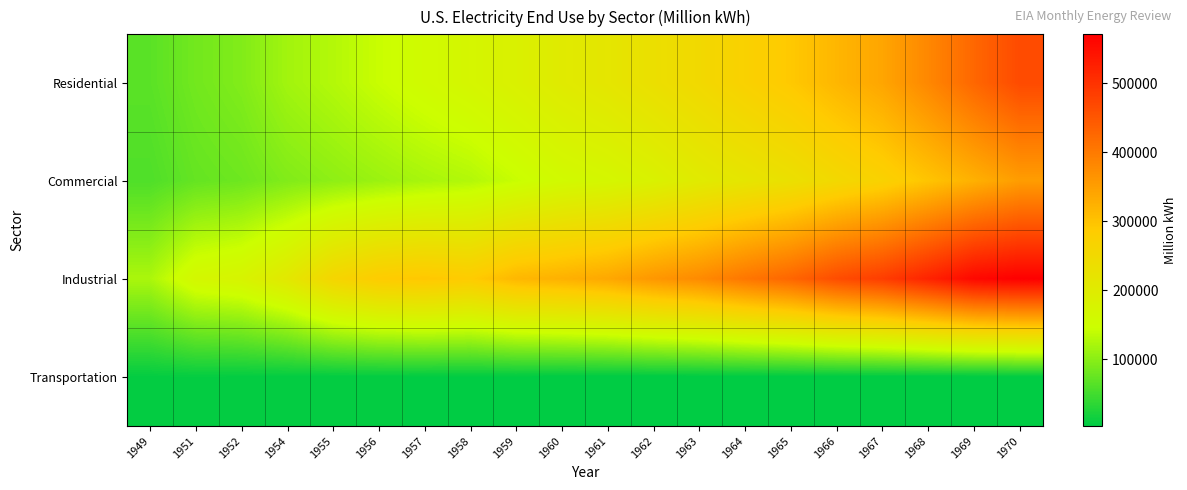

Reading left to right, transcribe all the data shown in this chart.

Residential: 1949=66792.0	1951=83092.8	1952=93544.9	1954=116228.3	1955=128400.6	1956=143476.5	1957=156723.3	1958=169492.2	1959=184544.1	1960=201463.4	1961=214444.9	1962=232801.9	1963=250752.7	1964=271842.1	1965=291012.7	1966=316888.4	1967=340113.9	1968=381569.8	1969=426736.1	1970=466290.6
Commercial: 1949=58647.2	1951=73962.6	1952=80095.8	1954=93594.9	1955=102547.3	1956=111423.6	1957=120363.2	1958=127566.2	1959=142983.5	1960=159143.8	1961=167656.0	1962=181964.5	1963=201513.3	1964=216233.9	1965=231126.3	1966=251826.9	1967=271154.3	1968=297174.5	1969=324657.9	1970=352040.6
Industrial: 1949=122590.9	1951=166168.1	1952=176127.5	1954=208464.7	1955=259974.4	1956=285947.4	1957=293989.7	1958=286549.9	1959=315134.5	1960=324401.9	1961=336826.0	1962=359853.7	1963=377429.6	1964=405049.1	1965=428727.3	1966=463603.4	1967=485015.2	1968=521132.9	1969=559385.3	1970=570854.2
Transportation: 1949=6481.2	1951=7061.1	1952=6395.8	1954=5875.9	1955=5825.7	1956=5433.0	1957=4744.1	1958=4254.7	1959=4225.8	1960=3065.7	1961=3023.4	1962=2979.6	1963=2917.5	1964=2934.0	1965=2923.1	1966=2825.9	1967=2933.8	1968=2993.8	1969=3054.0	1970=3114.5